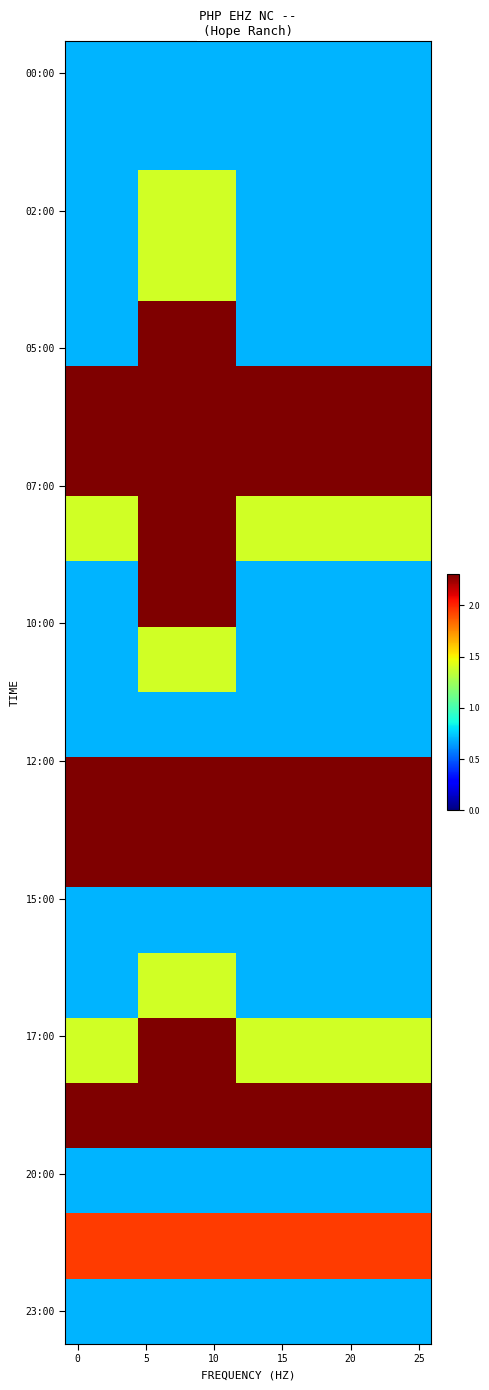

What is the greatest value displayed?

2.3